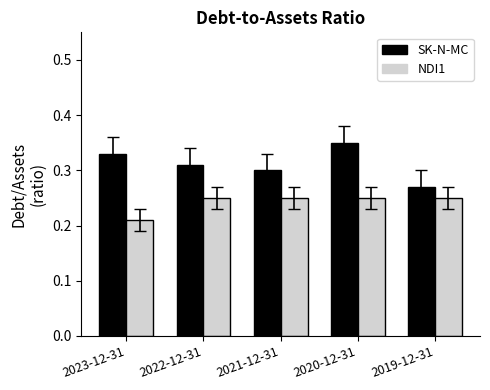

Which series has the largest total across all categories?

SK-N-MC